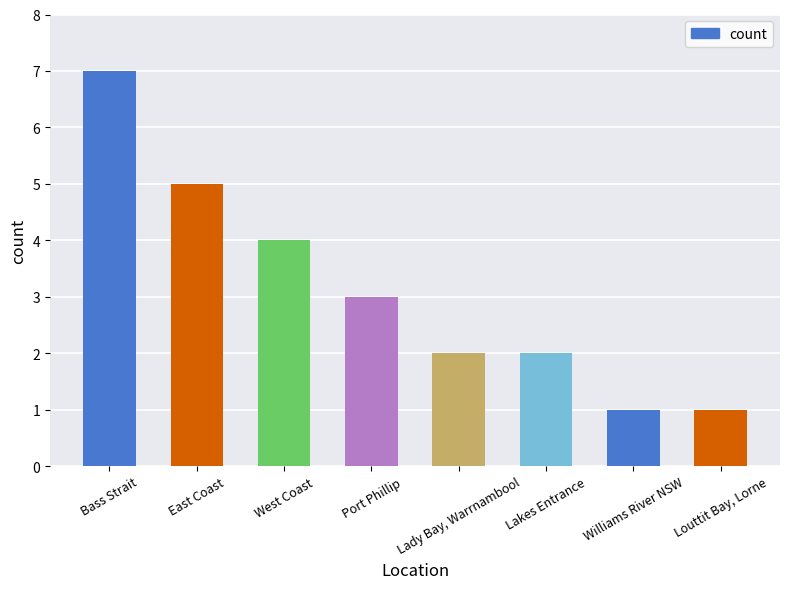

Does the chart contain any negative values?

No